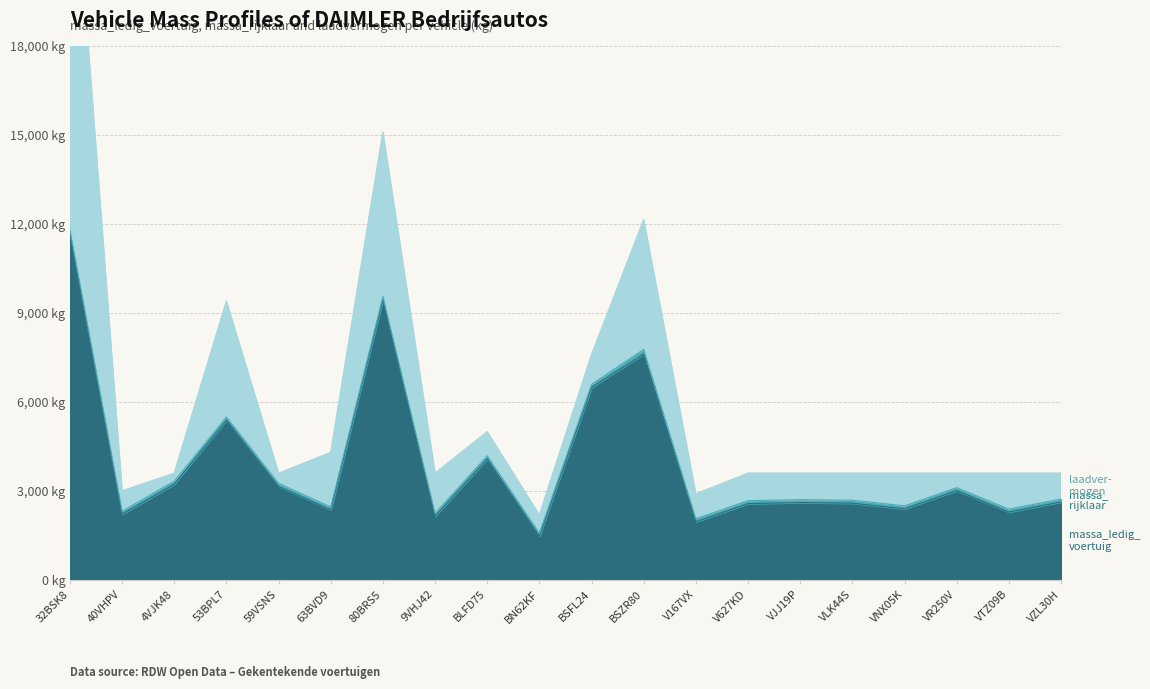

What is the greatest value displayed?

11805